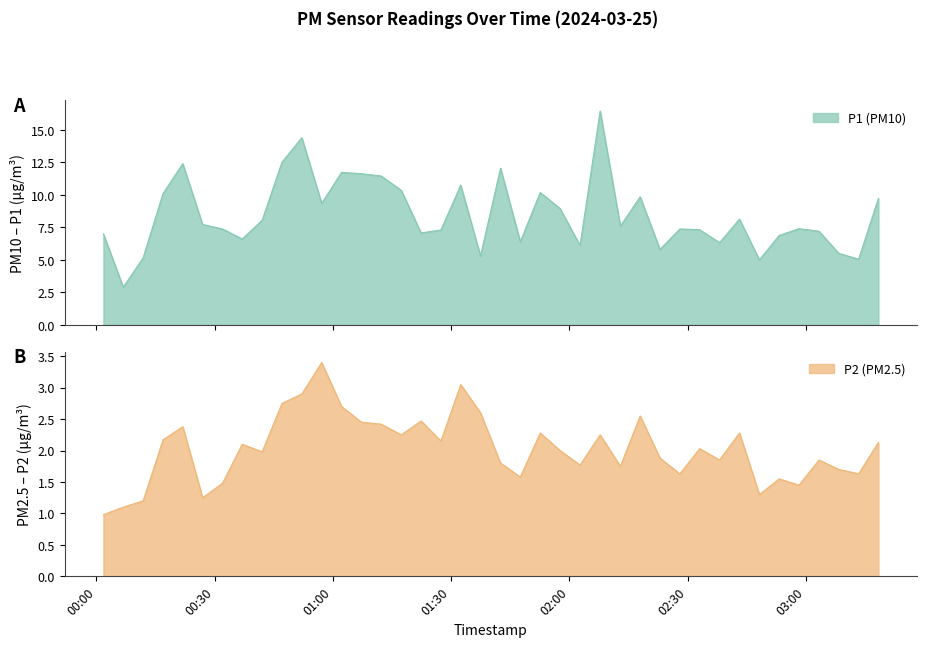

How many values in the P1 series exceed 7?

27